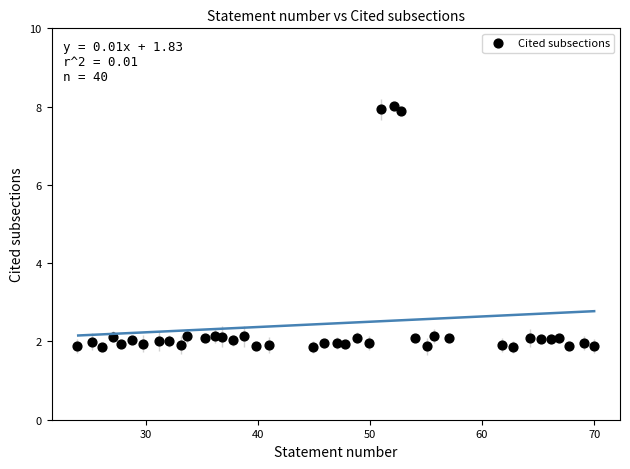

What is the range of Y values (max minus min)?

6.2